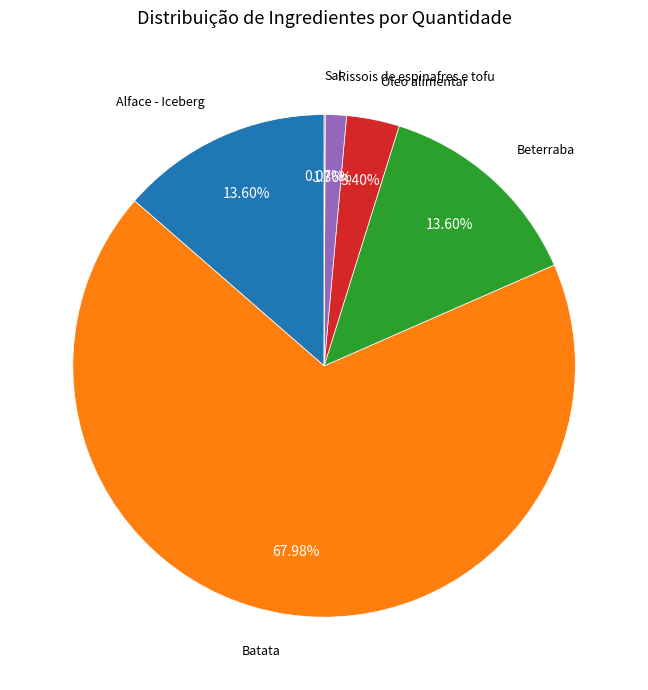

Is there a majority slice in this chart?

Yes